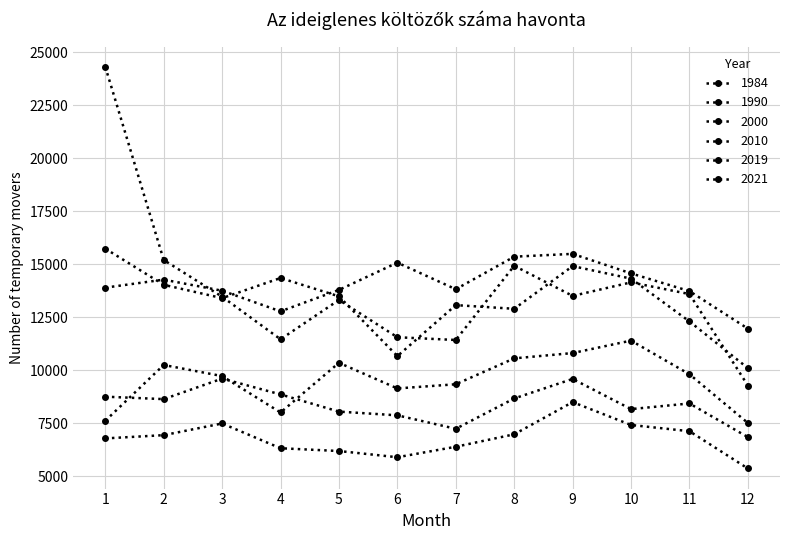

True or false: 1990 and 2000 cross at least once.

False